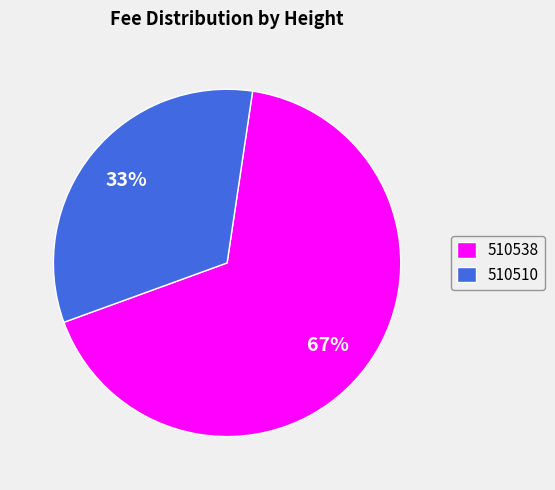

Rank the categories by value from lowest to highest.

510510, 510538